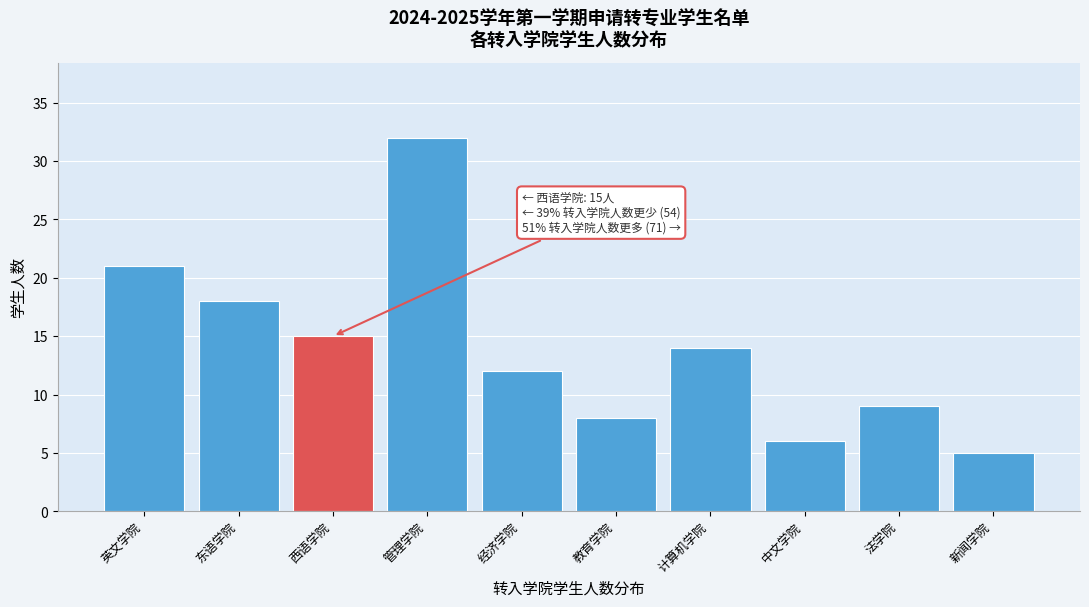

Reading left to right, list all the values displayed in this chart.

英文学院=21	东语学院=18	西语学院=15	管理学院=32	经济学院=12	教育学院=8	计算机学院=14	中文学院=6	法学院=9	新闻学院=5